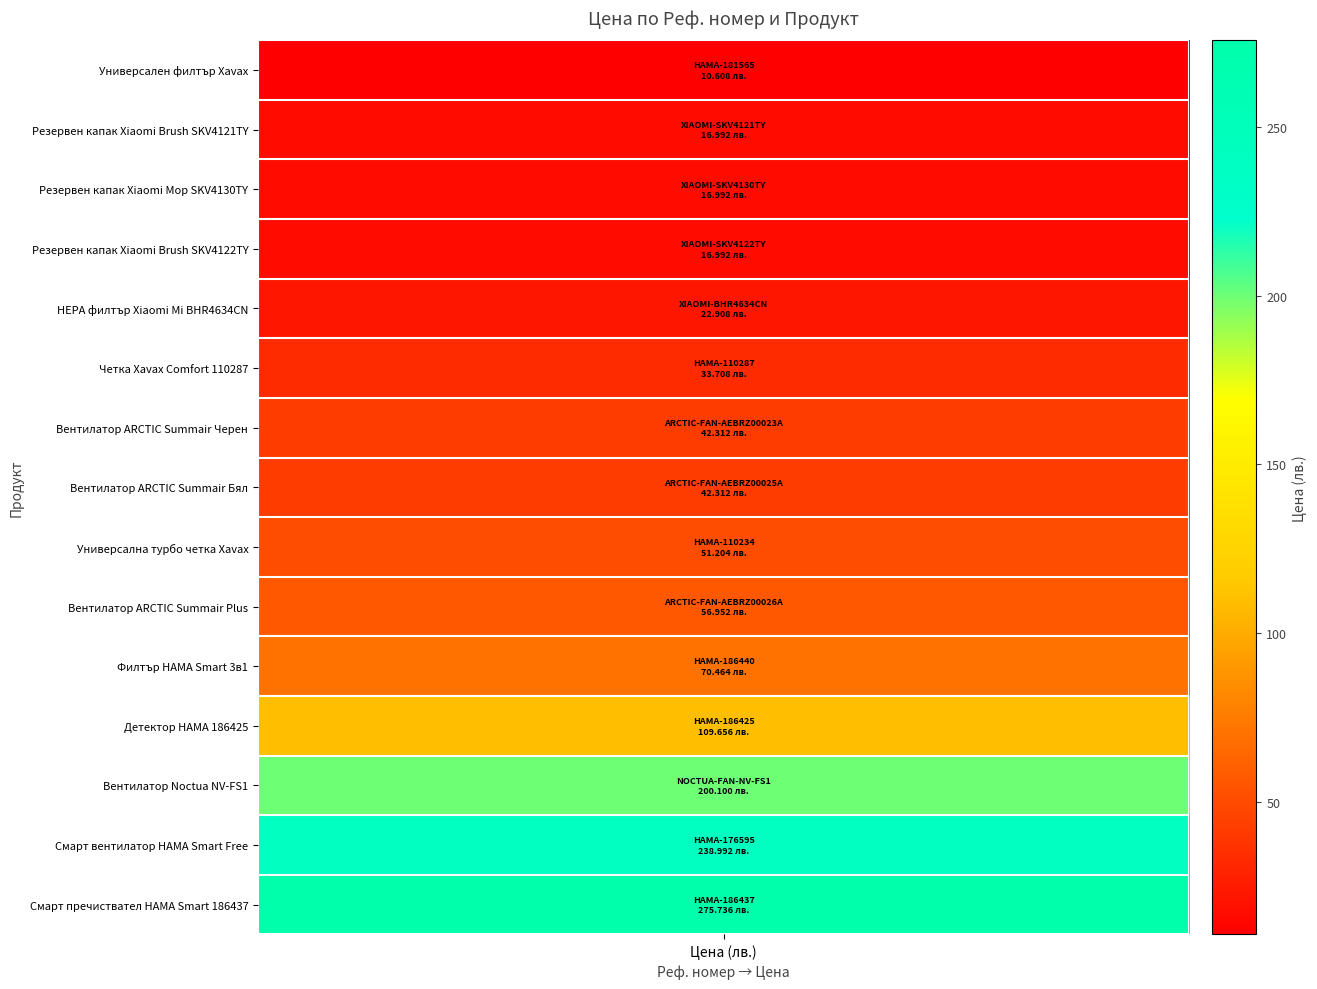

The value at ARCTIC-FAN-AEBRZ00025A is 42.3. True or false?

True